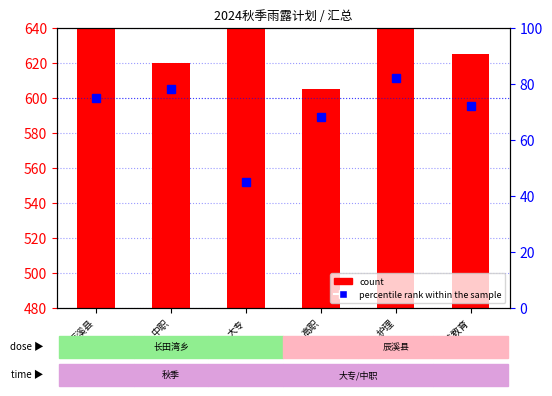

What is the minimum value shown in the chart?

45